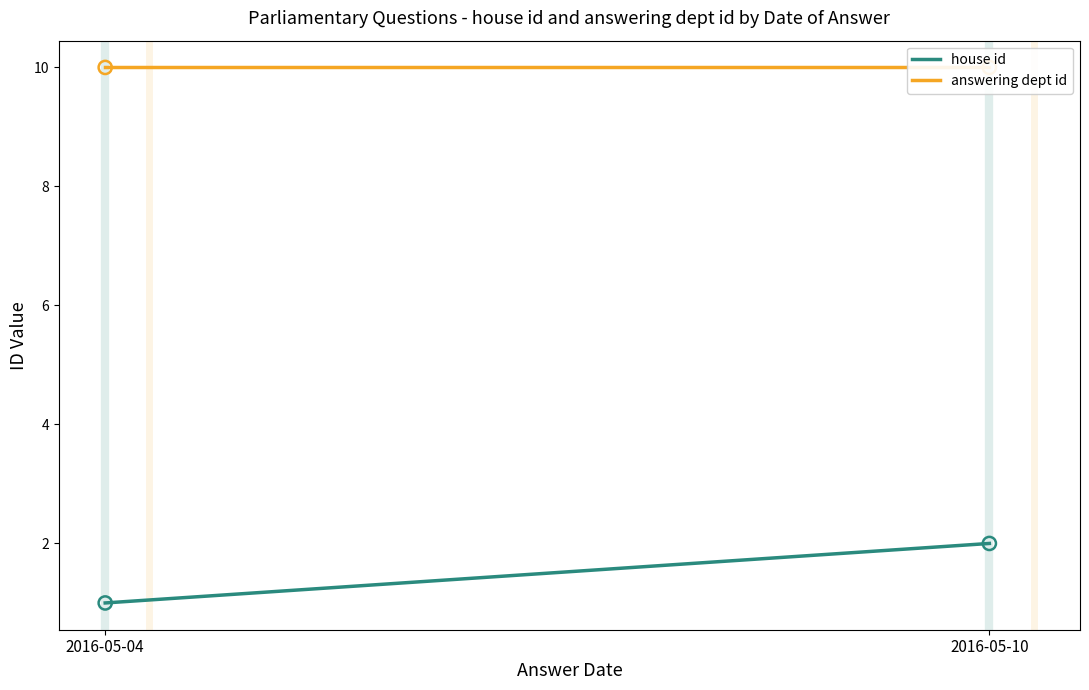

Is the value of house id at 2016-05-04 greater than the value of answering dept id at 2016-05-04?

No